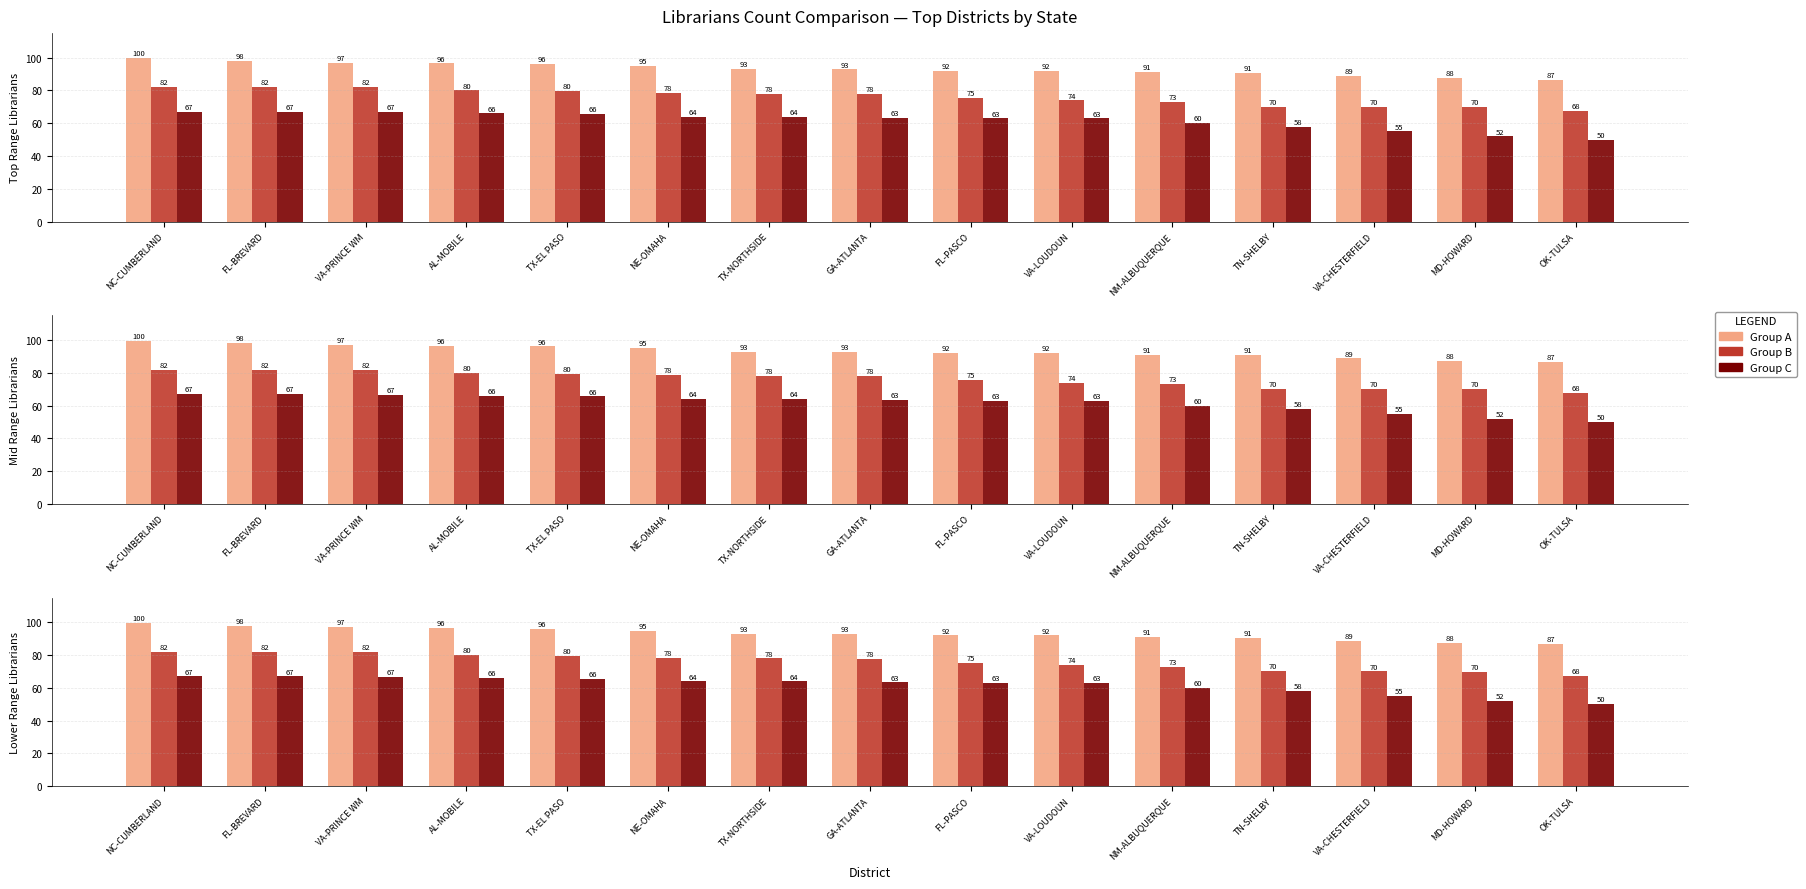

Between VA-CHESTERFIELD and FL-BREVARD, which is larger?

FL-BREVARD